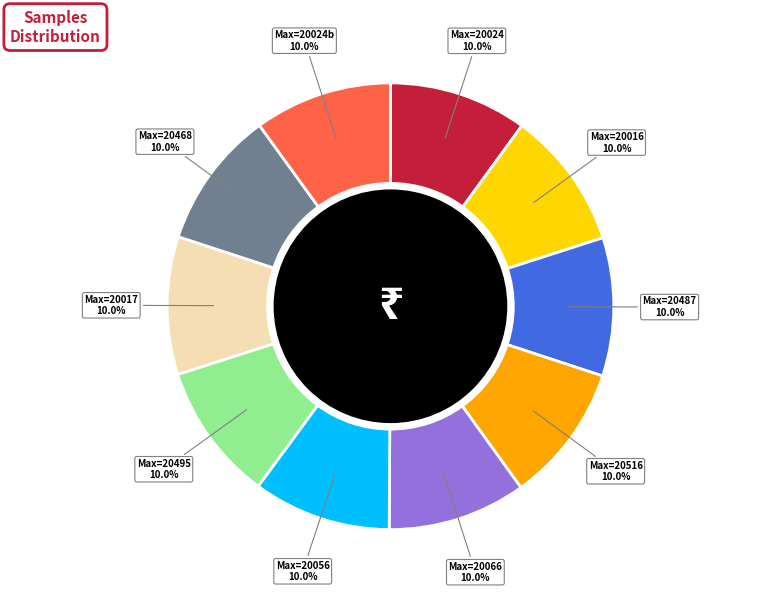

Does any single category account for the majority?

No